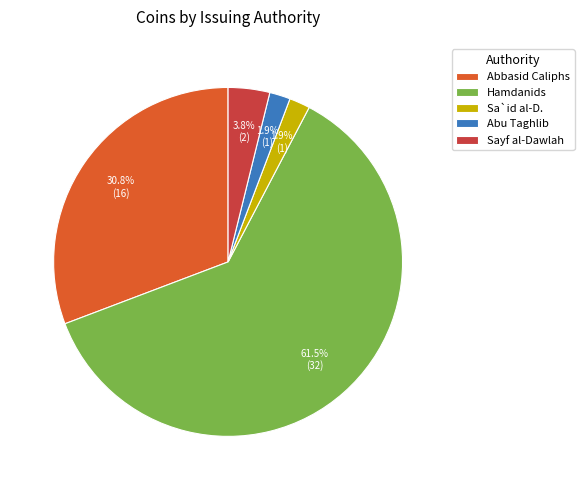

How many segments does this pie chart have?

5